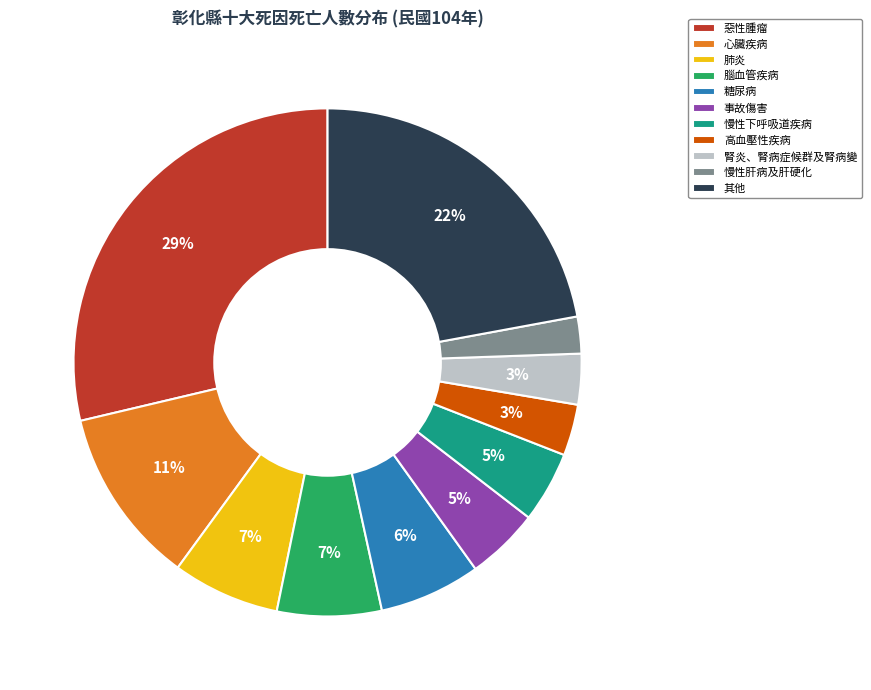

Which slice is the largest?

惡性腫瘤